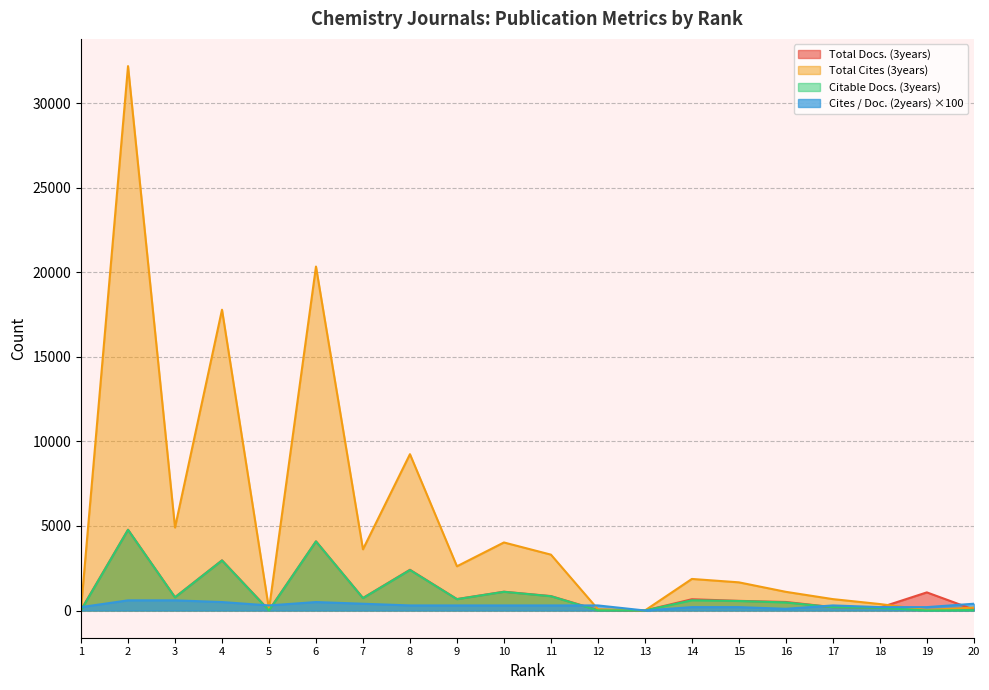

Which series has the largest range (max minus min)?

Total Cites (3years)